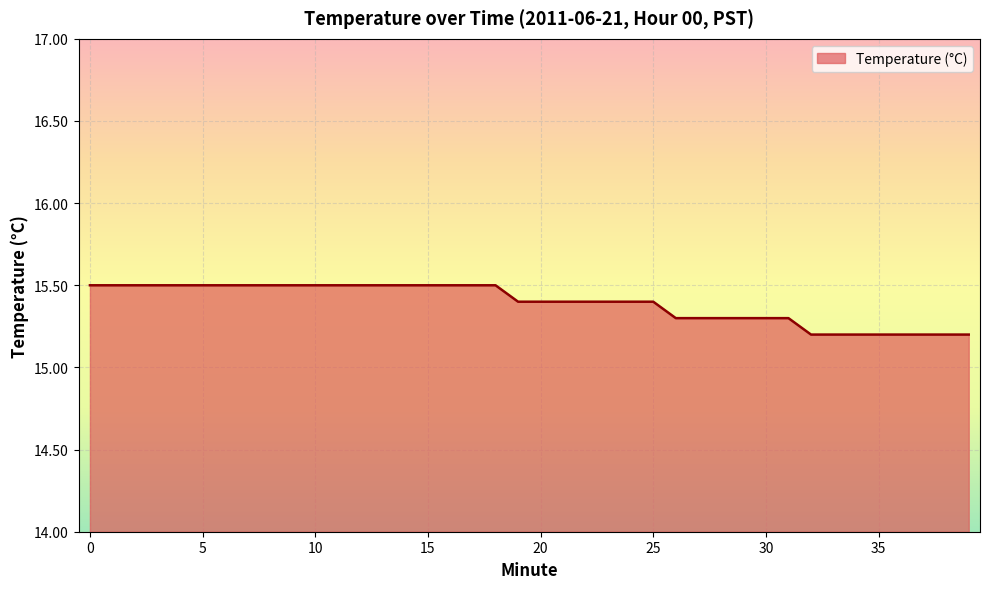

What is the smallest value displayed?

15.2